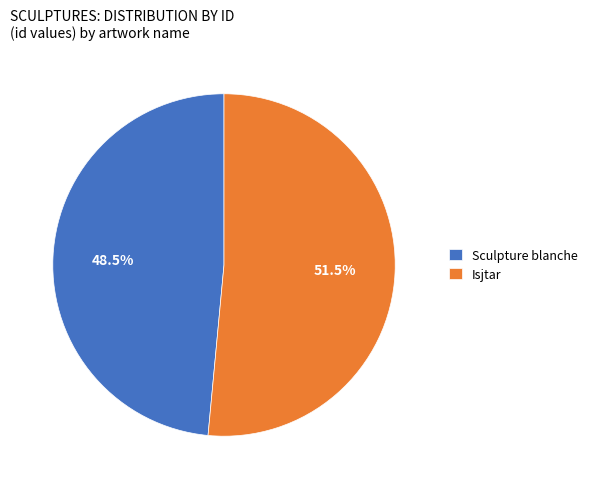

Which slice is the smallest?

Sculpture blanche